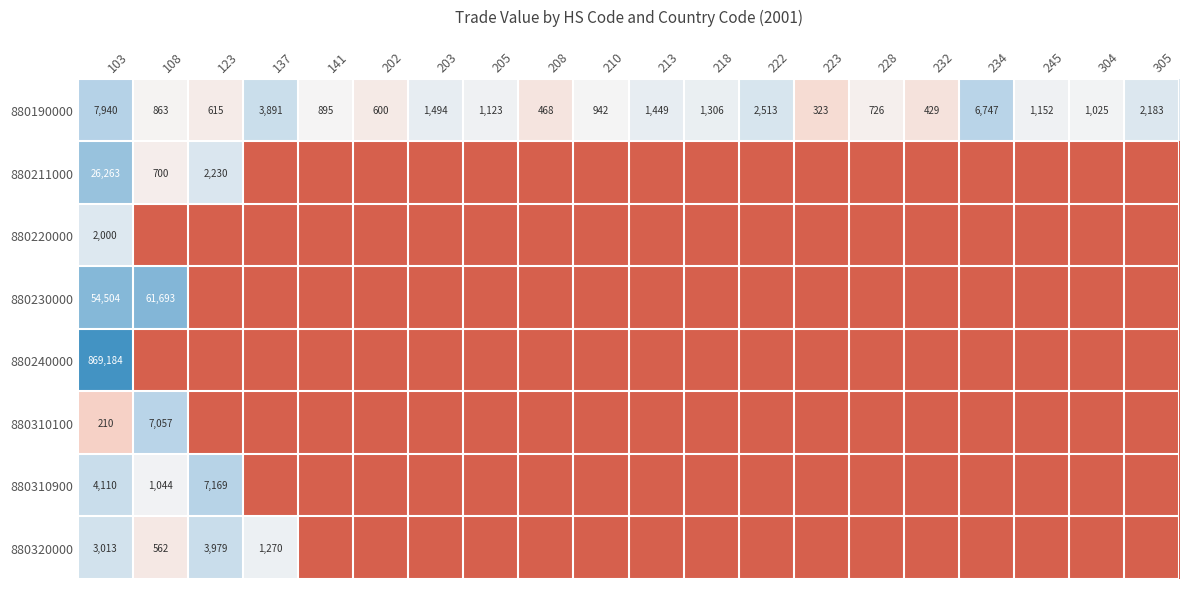

Which has a higher value, 218 or 234?

234